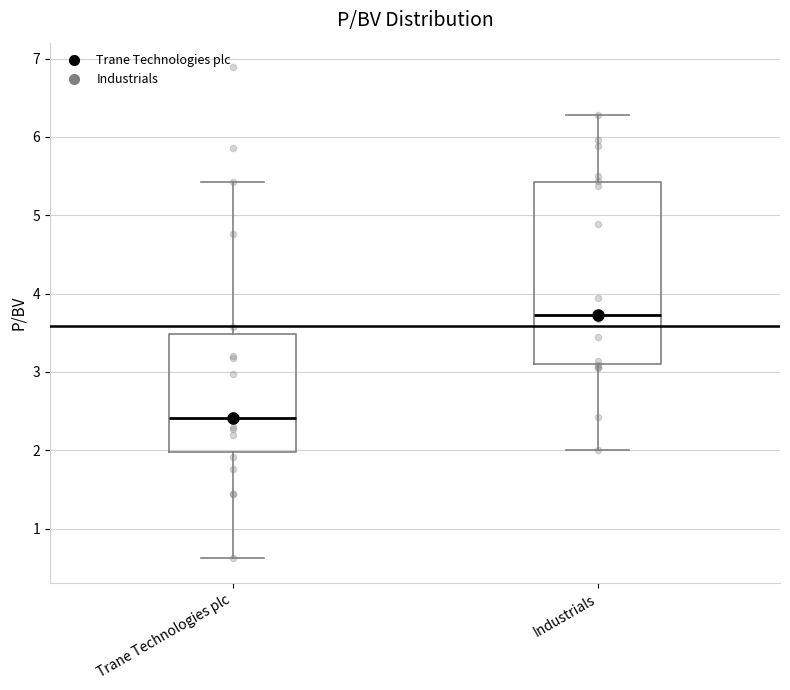

Reading left to right, read every box against the y-axis: the position of its median line, the range the box covers, and the ends of its whiskers. The values are not printed on the chart, so give them approximately, as read against the axis.

Trane Technologies plc: median 2.4, box 2.0 to 3.5, whiskers 0.6 to 5.4
Industrials: median 3.7, box 3.1 to 5.4, whiskers 2.0 to 6.3